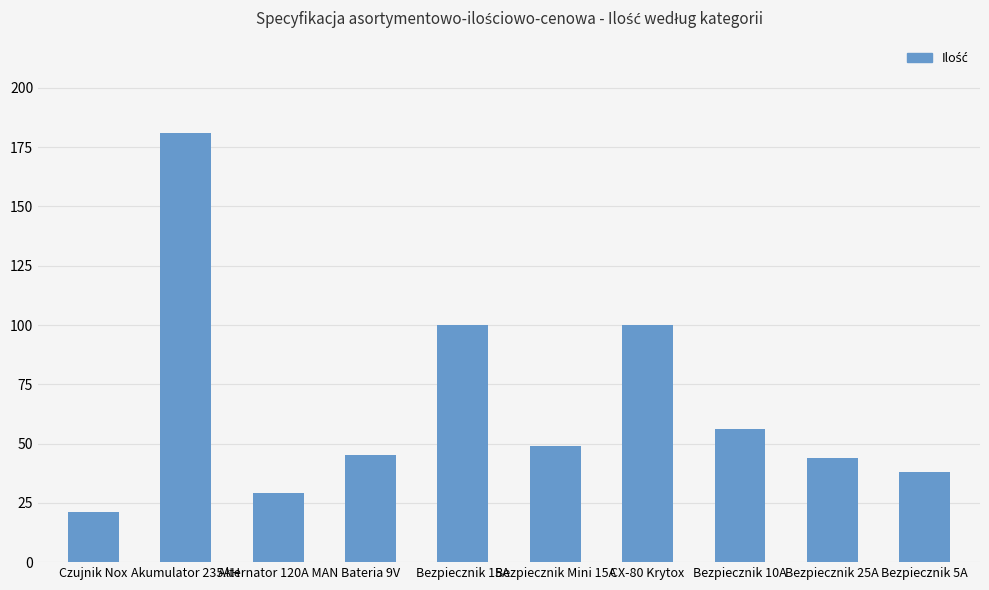

What is the label of the 5th bar from the left?

Bezpiecznik 15A